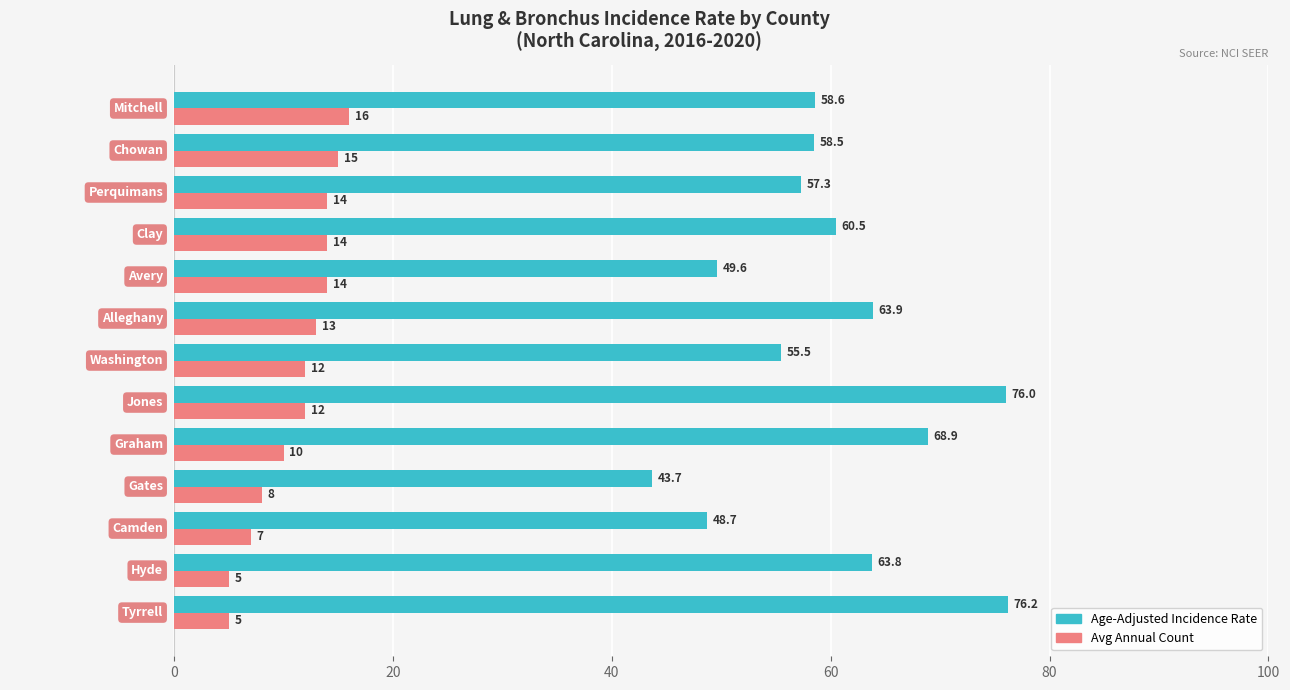

What is the minimum value shown in the chart?

5.0